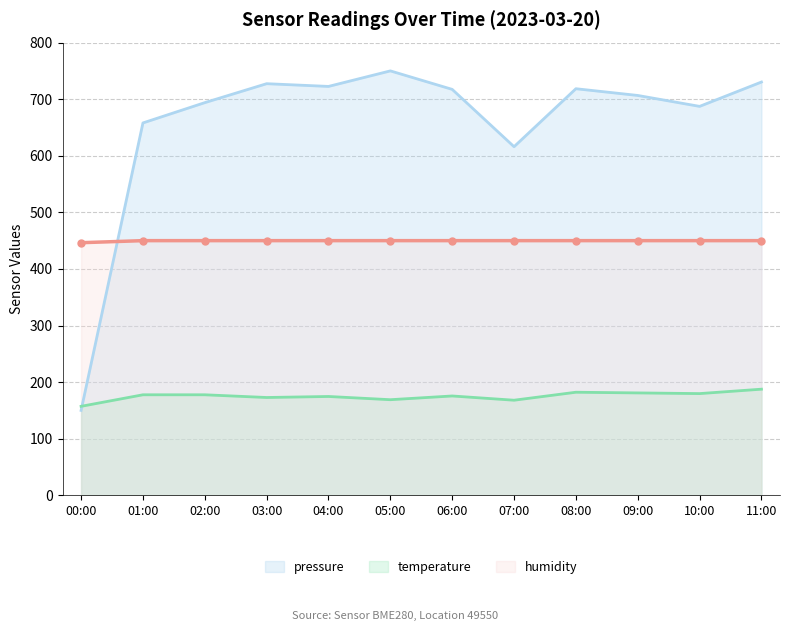

Reading right to left, extract all data points from this chart.

pressure: 730.3	687.3	706.6	718.5	616.0	717.3	750.0	722.5	727.4	693.9	658.0	150.0
temperature: 187.5	179.7	180.9	182.1	168.0	175.5	168.9	174.6	172.8	177.6	177.6	157.2
humidity: 450.0	450.0	450.0	450.0	450.0	450.0	450.0	450.0	450.0	450.0	450.0	446.4